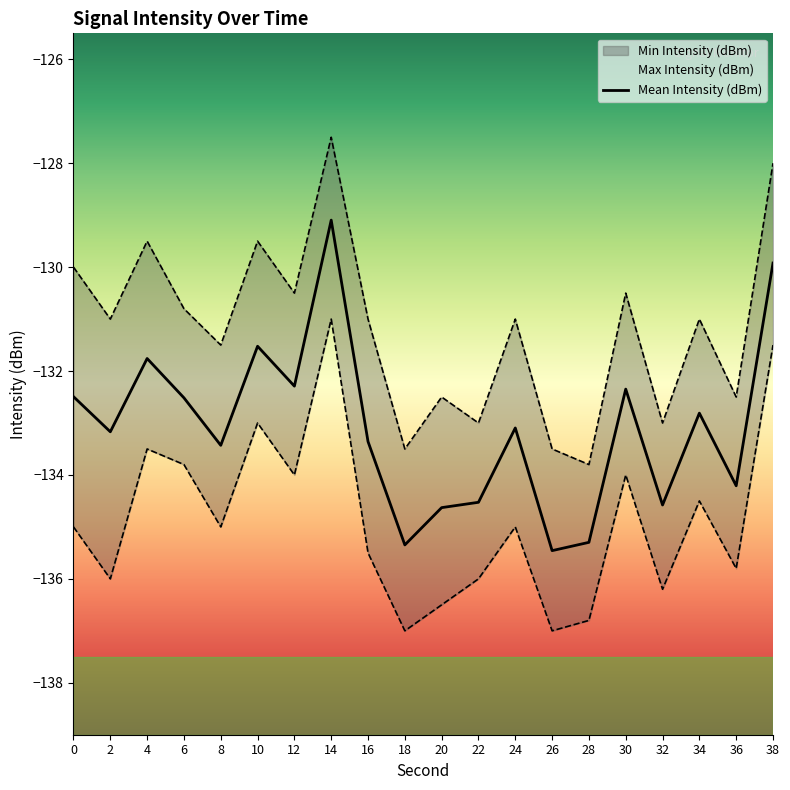

Which series has the largest total across all categories?

Max Intensity (dBm)